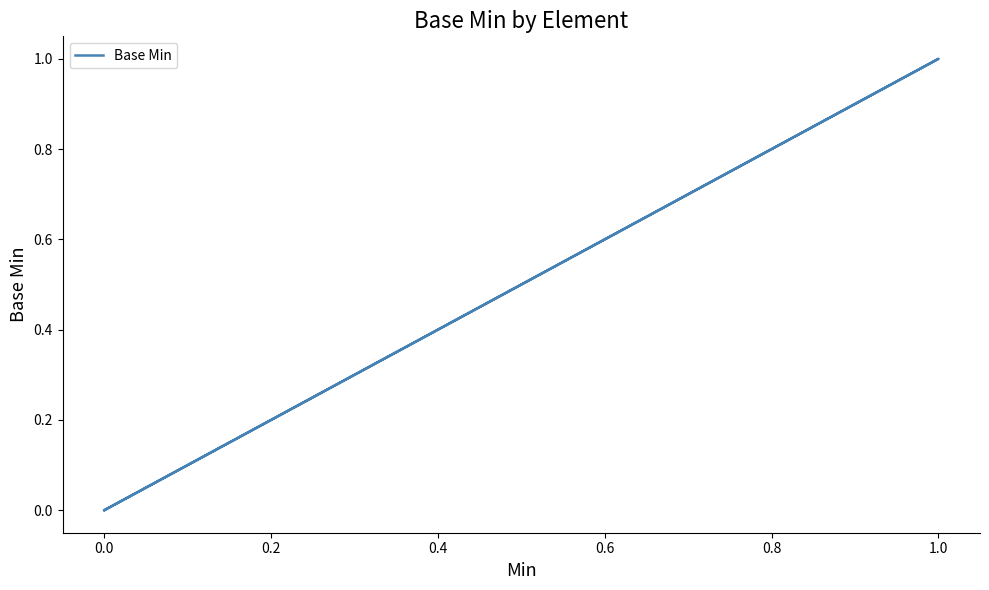

What is the maximum value shown in the chart?

1